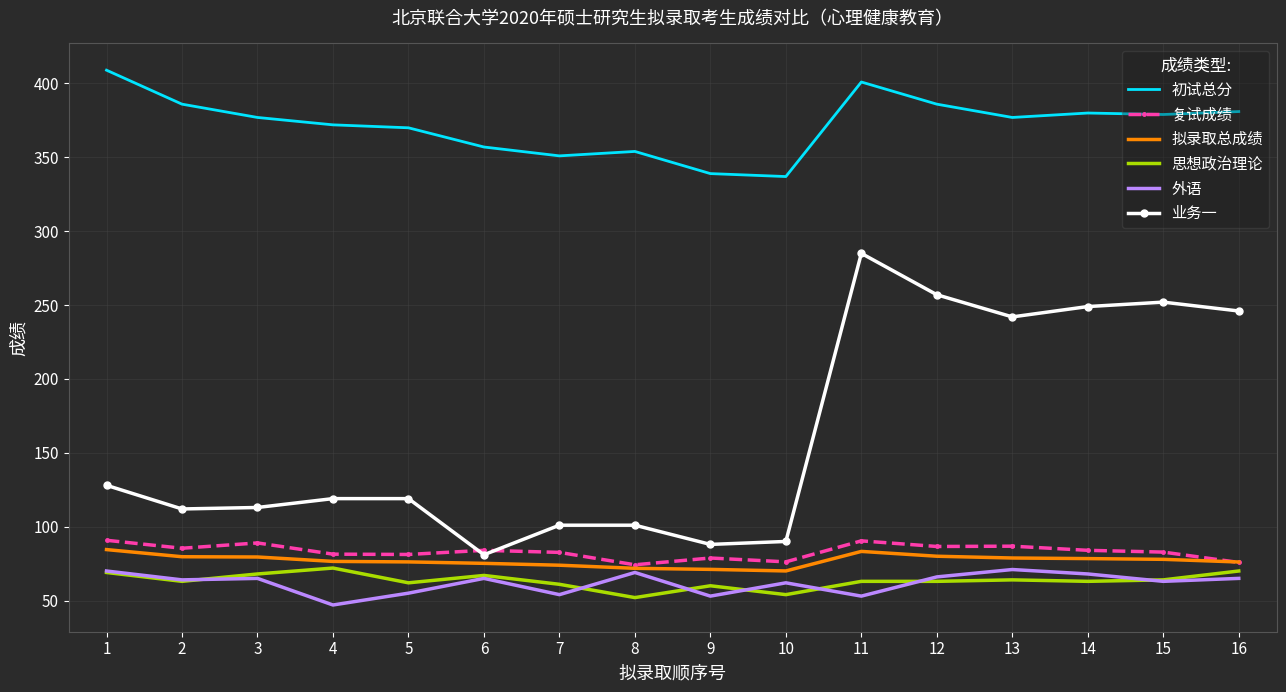

Which series has the widest spread of values?

业务一